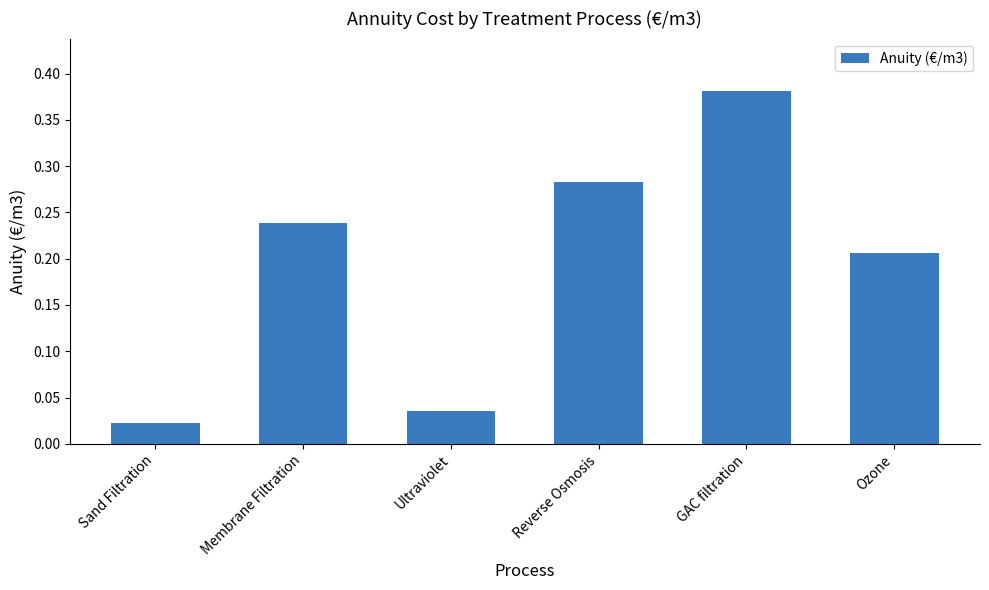

Is it true that the value at Membrane Filtration is 0.3?

False